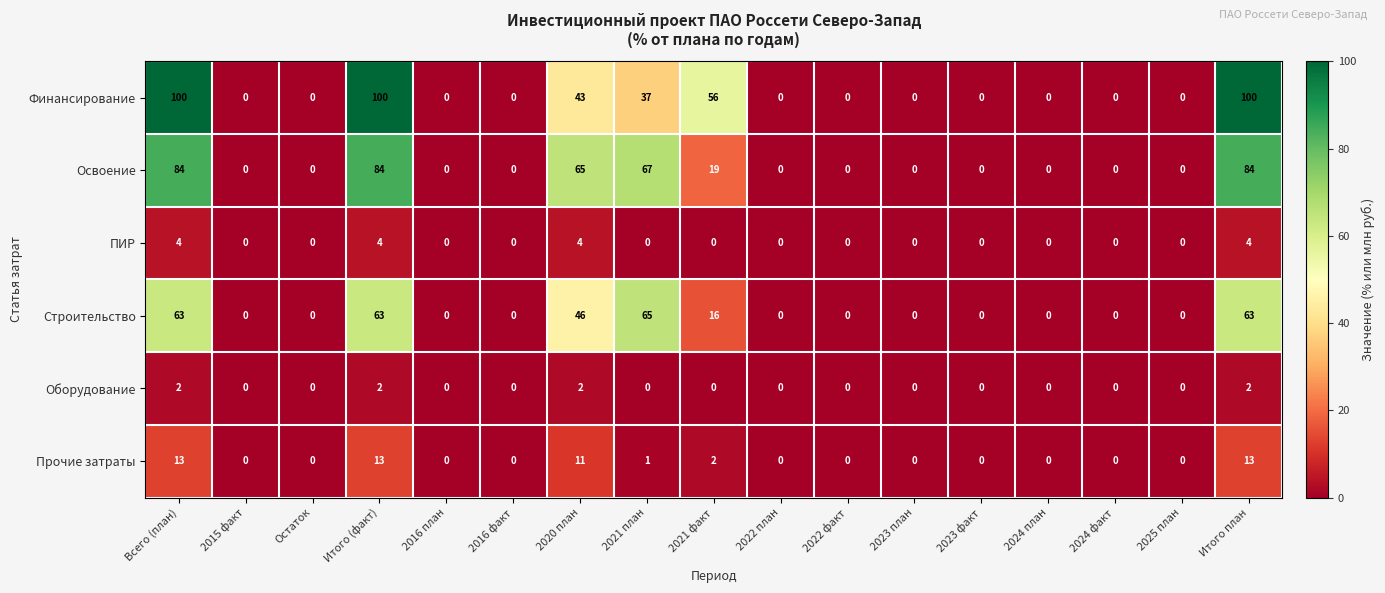

What is the difference between the maximum and minimum values in the Прочие затраты series?

13